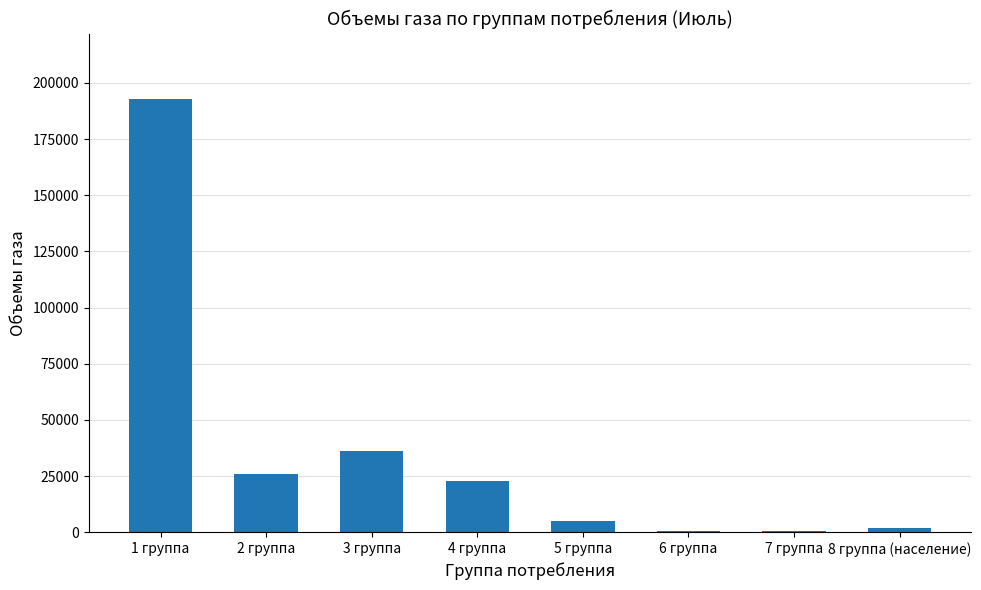

What is the change in value from 1 группа to 3 группа?

-156963.0